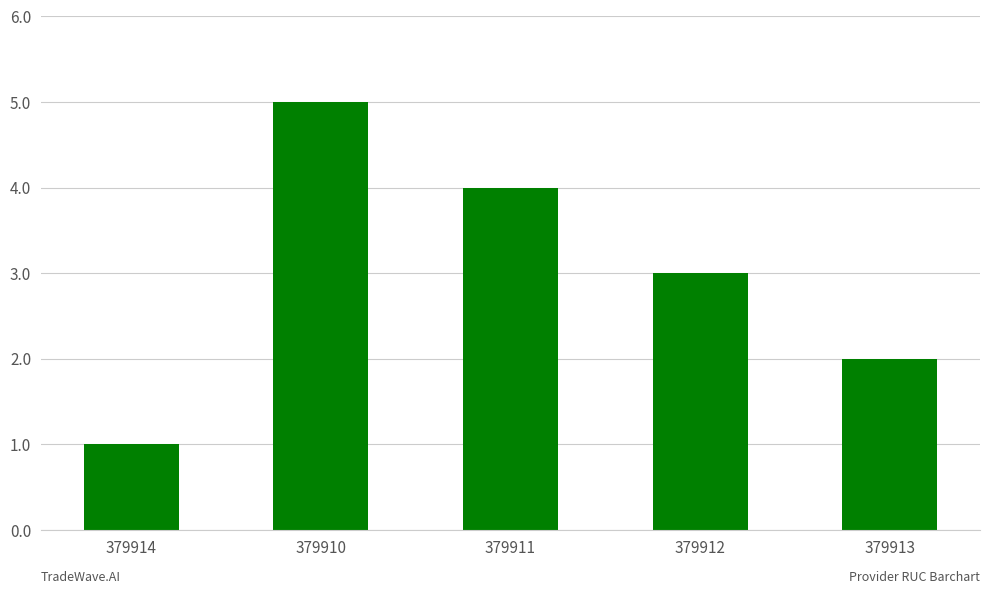

List the labels in order of value, smallest first.

379914, 379913, 379912, 379911, 379910